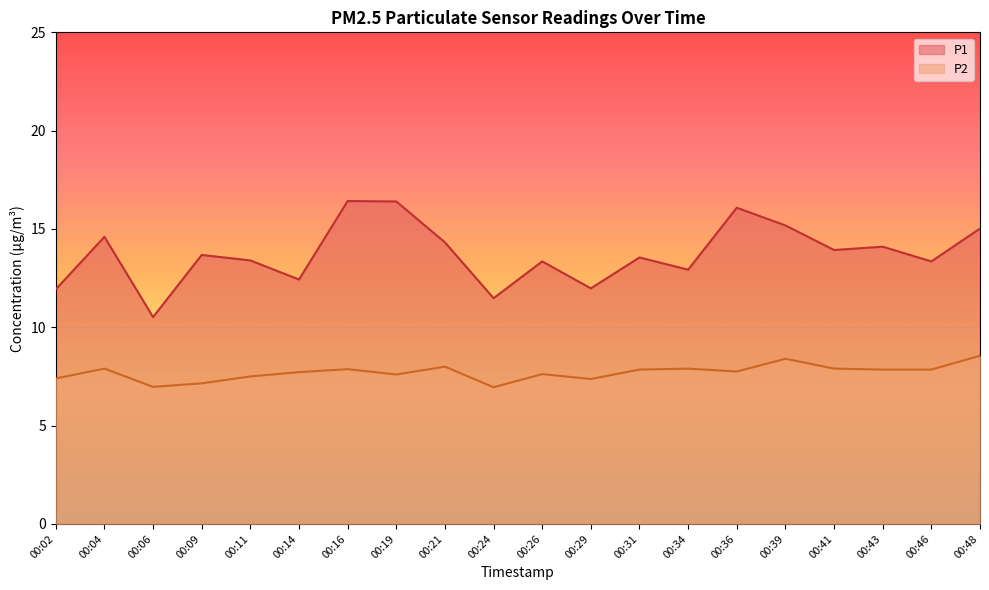

True or false: P1 and P2 cross at least once.

False